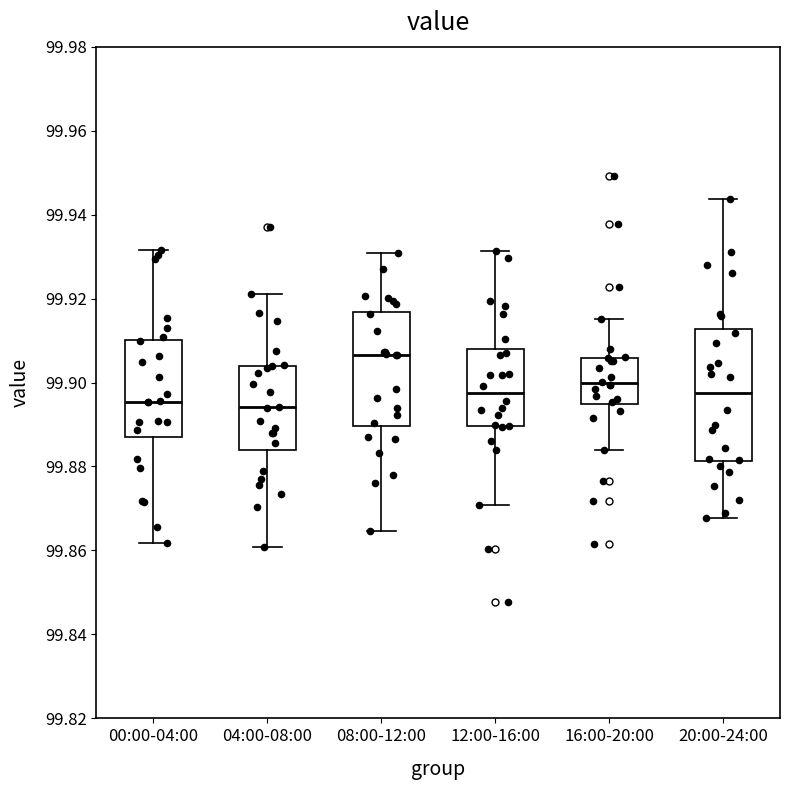

Reading left to right, transcribe this box plot: for each box, give where its median line is, the range the box spans, and where its two whiskers end, as read against the y-axis. The values are not printed on the chart, so give them approximately, as read against the axis.

00:00-04:00: median 99.896, box 99.888 to 99.910, whiskers 99.862 to 99.932
04:00-08:00: median 99.894, box 99.884 to 99.904, whiskers 99.860 to 99.922
08:00-12:00: median 99.906, box 99.890 to 99.916, whiskers 99.864 to 99.930
12:00-16:00: median 99.898, box 99.890 to 99.908, whiskers 99.870 to 99.932
16:00-20:00: median 99.900, box 99.894 to 99.906, whiskers 99.884 to 99.916
20:00-24:00: median 99.898, box 99.882 to 99.912, whiskers 99.868 to 99.944